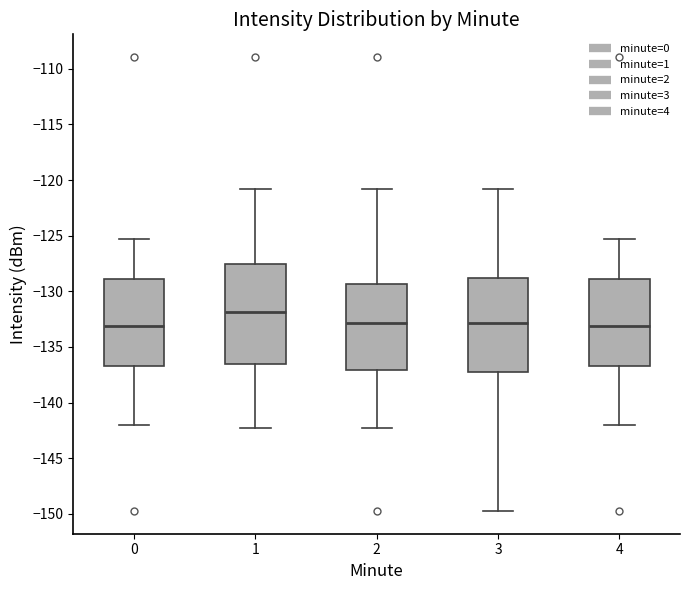

Reading left to right, transcribe this box plot: for each box, give where its median line is, the range the box spans, and where its two whiskers end, as read against the y-axis. The values are not printed on the chart, so give them approximately, as read against the axis.

0: median -133.0, box -136.5 to -129.0, whiskers -142.0 to -125.5
1: median -132.0, box -136.5 to -127.5, whiskers -142.0 to -121.0
2: median -133.0, box -137.0 to -129.5, whiskers -142.0 to -121.0
3: median -133.0, box -137.0 to -129.0, whiskers -149.5 to -121.0
4: median -133.0, box -136.5 to -129.0, whiskers -142.0 to -125.5